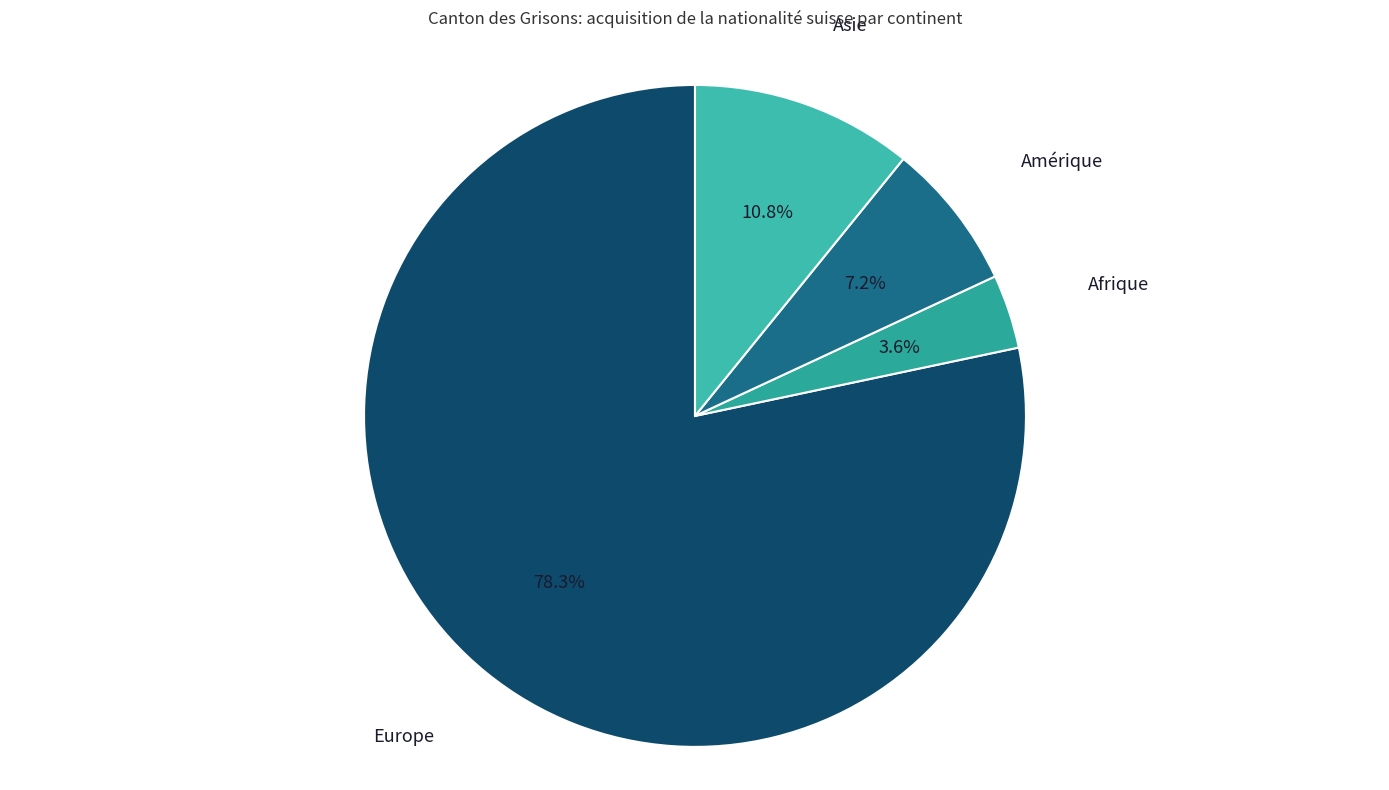

What percentage is NOT represented by Amérique?

92.8%